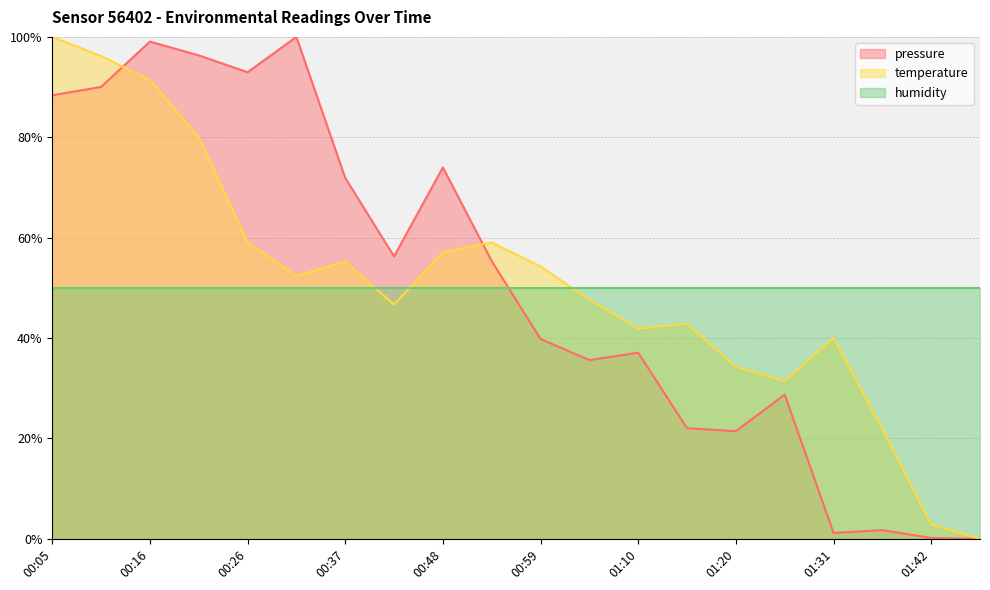

Which label corresponds to the smallest value in the chart?

01:47